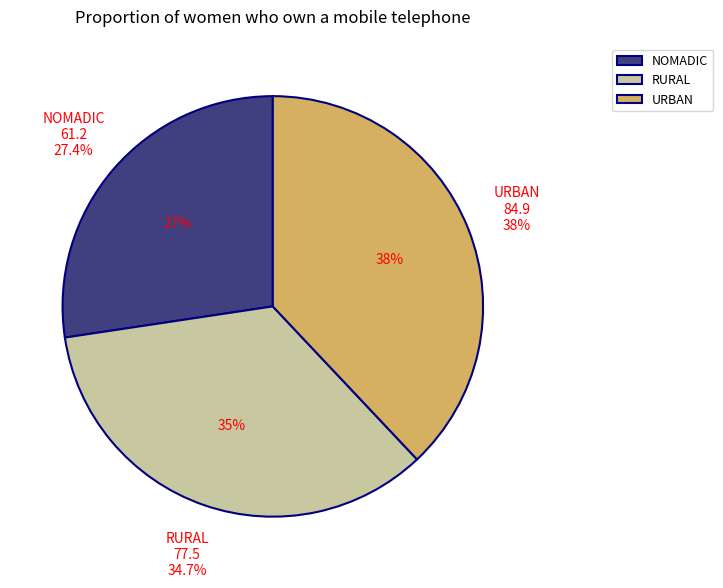

Approximately how many times larger is the value at URBAN compared to RURAL?

1.1